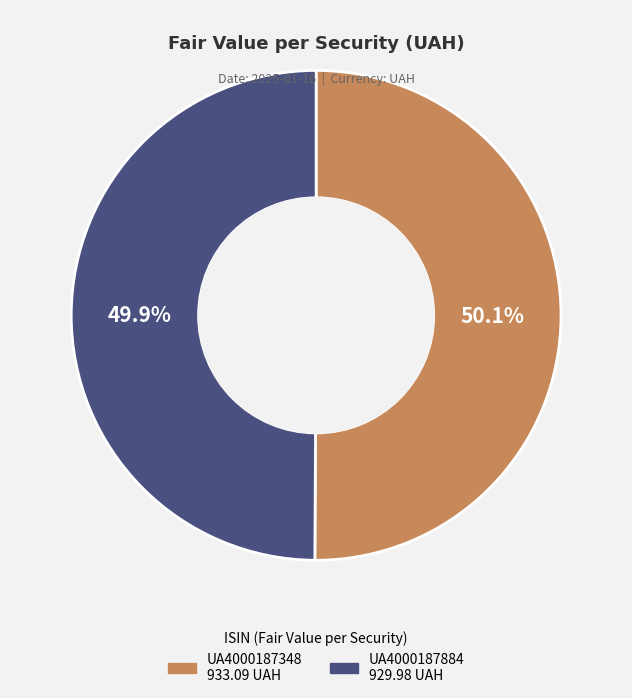

How much of the chart is everything except UA4000187884?

50.1%